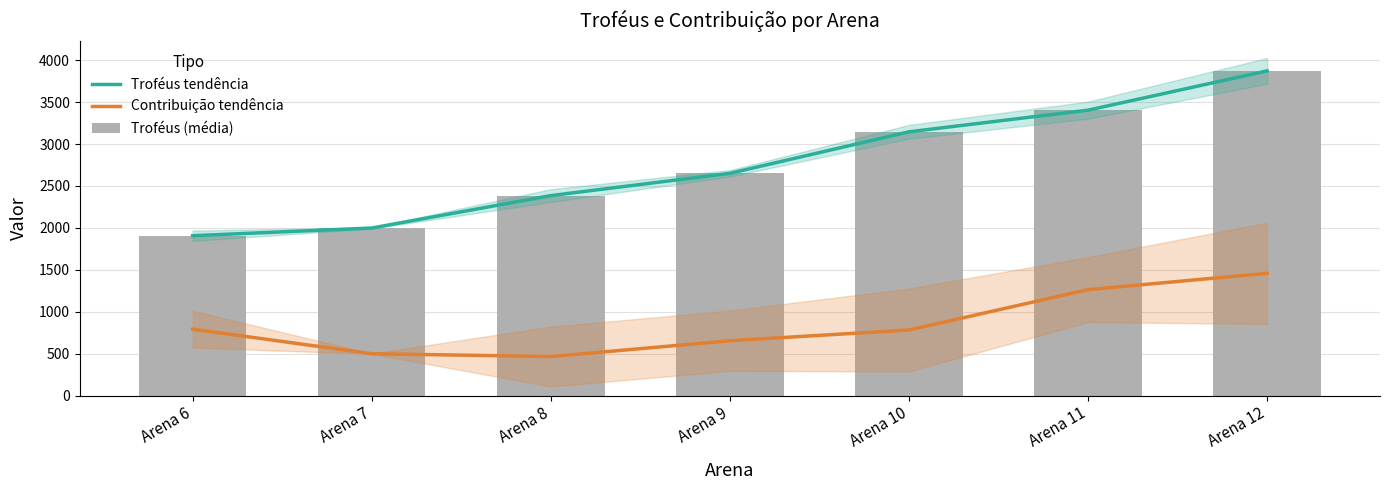

What is the value of the Troféus tendência bar at the 5th from the left?

3145.8